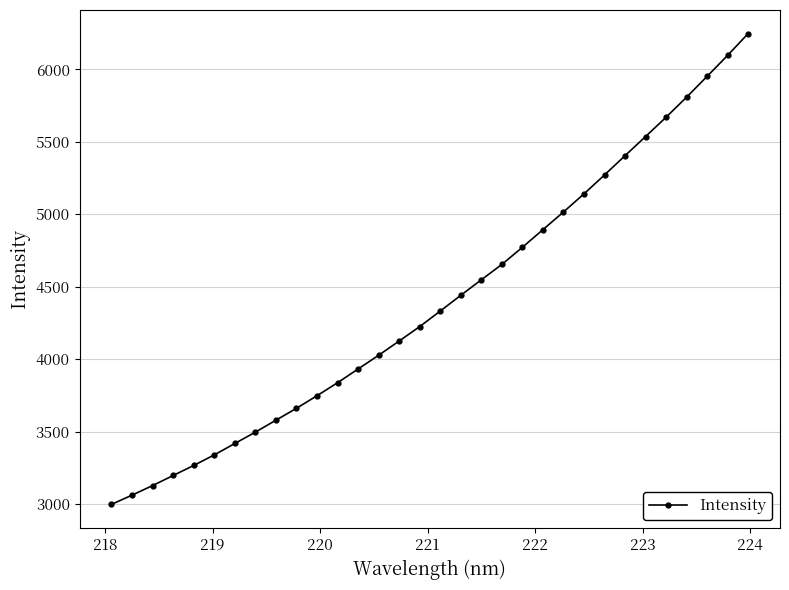

What is the sum of all values?

140831.3